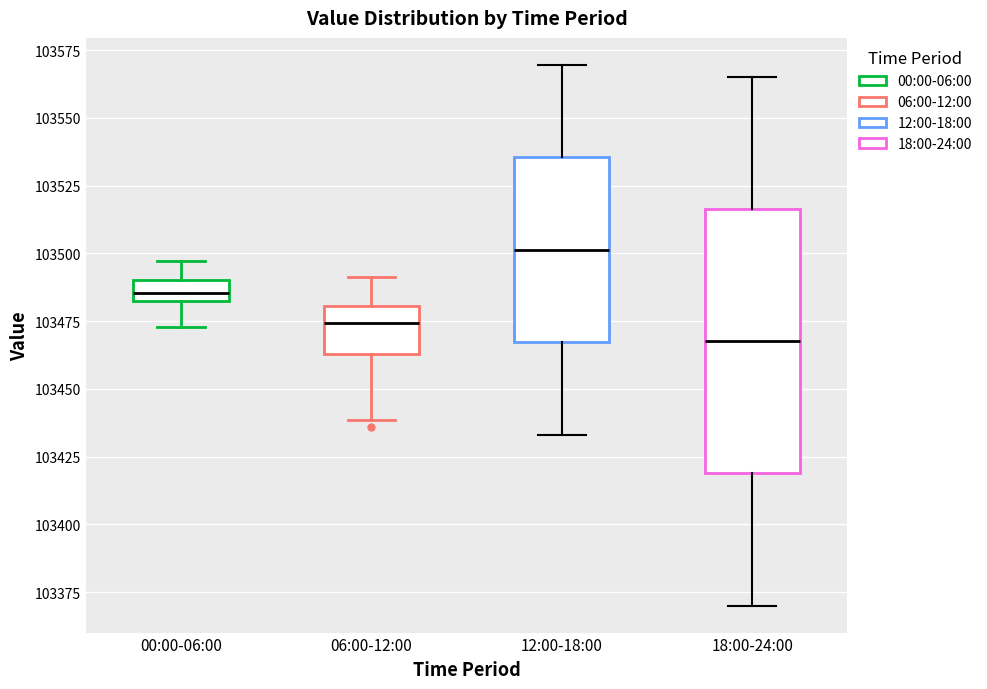

Reading left to right, read every box against the y-axis: the position of its median line, the range the box covers, and the ends of its whiskers. The values are not printed on the chart, so give them approximately, as read against the axis.

00:00-06:00: median 103485, box 103480 to 103490, whiskers 103475 to 103495
06:00-12:00: median 103475, box 103465 to 103480, whiskers 103440 to 103490
12:00-18:00: median 103500, box 103465 to 103535, whiskers 103435 to 103570
18:00-24:00: median 103470, box 103420 to 103515, whiskers 103370 to 103565